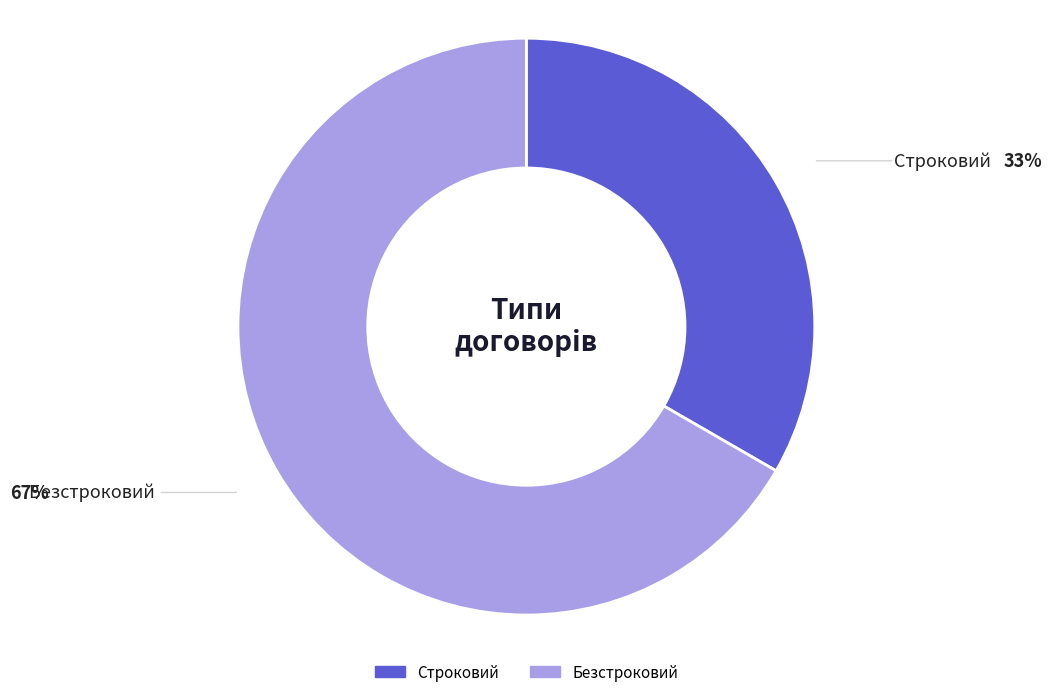

Is it true that Безстроковий is 74% of the pie?

False